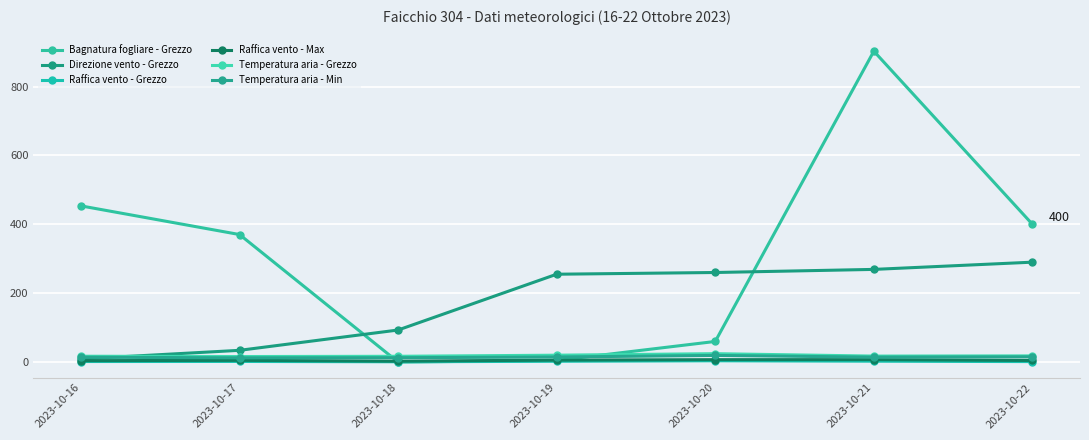

True or false: Temperatura aria - Grezzo has a value of 35.0 at 2023-10-19.

False